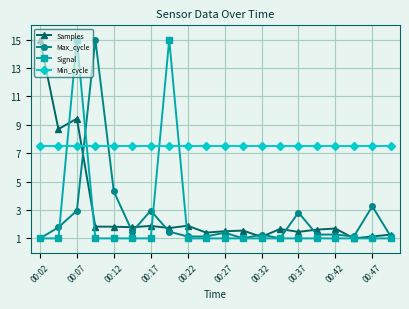

True or false: Max_cycle and Min_cycle cross at least once.

True